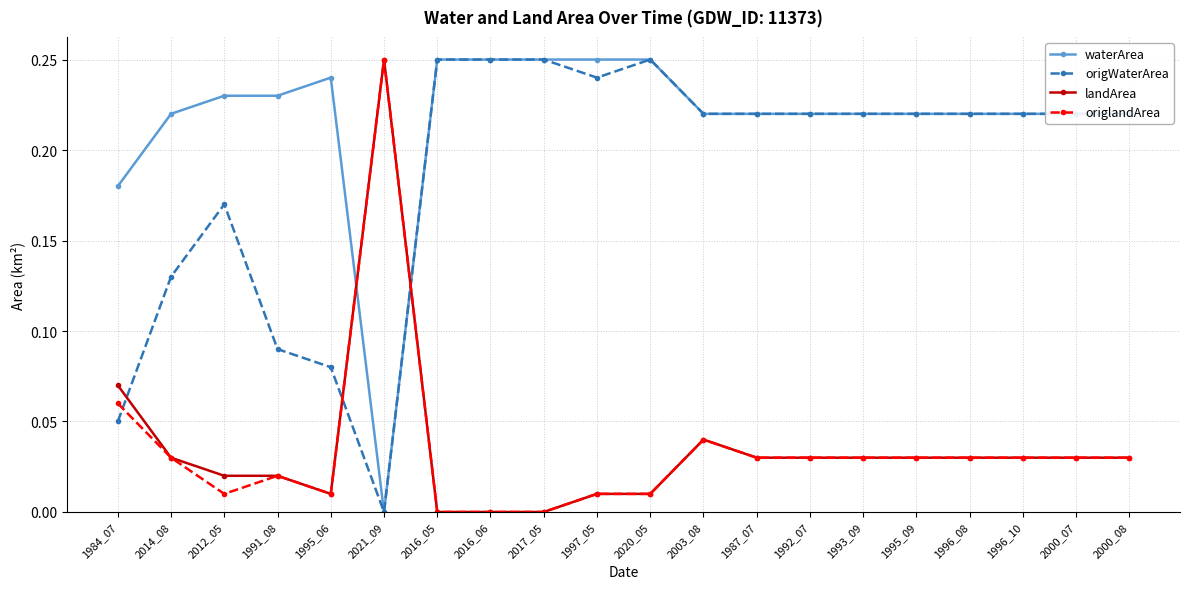

At which label does landArea reach its peak?

2021_09